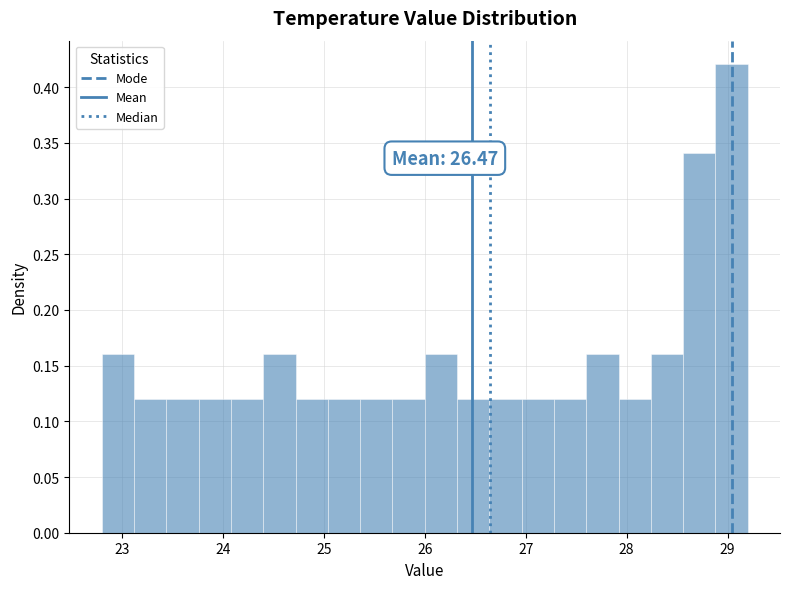

Read against the x-axis, roughly where is the centre of the tallest bar?

29.0